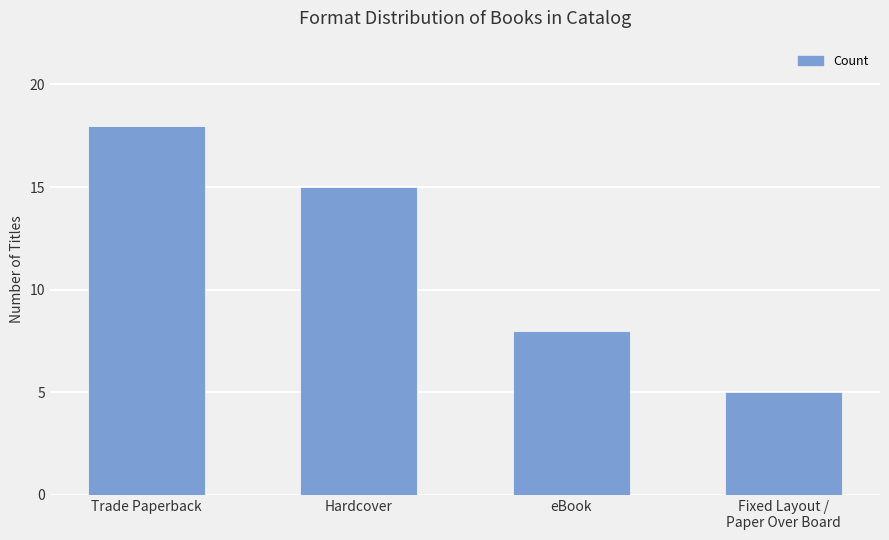

What is the ratio of the value at Hardcover to the value at Fixed Layout /
Paper Over Board?

3.0